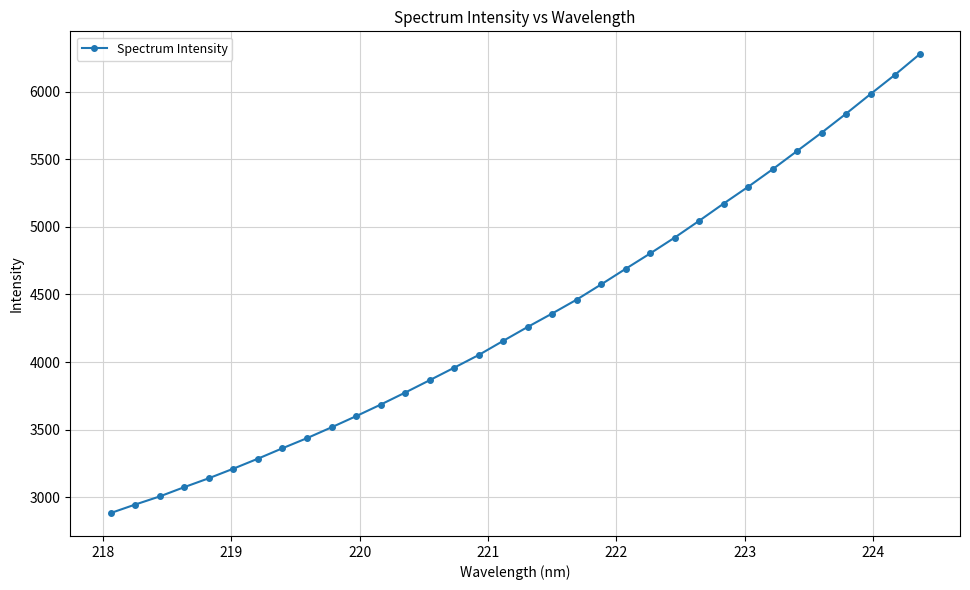

What is the value of the 4th point from the left?

3076.7